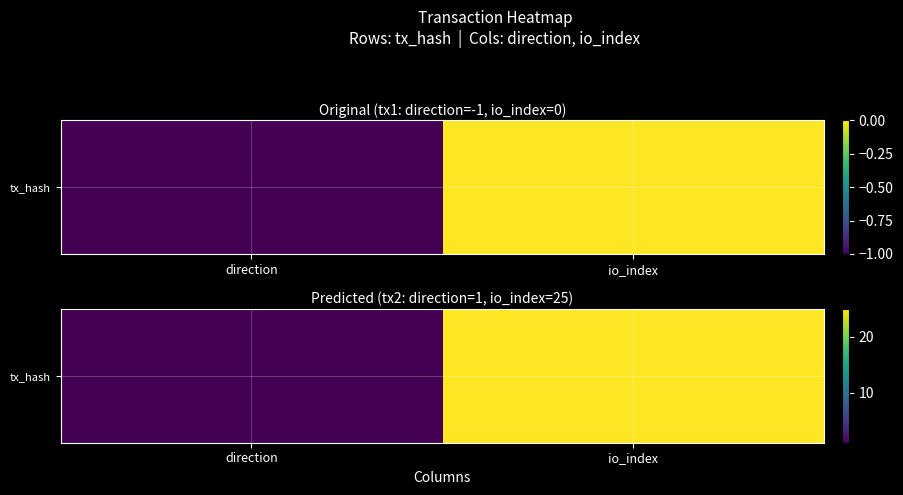

How many series are shown in this chart?

1